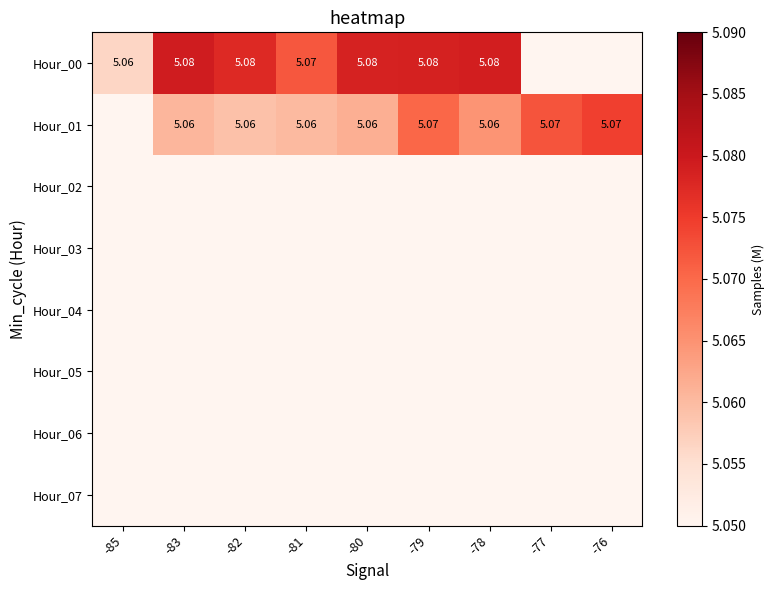

At which category does the chart reach its minimum across all series?

-85